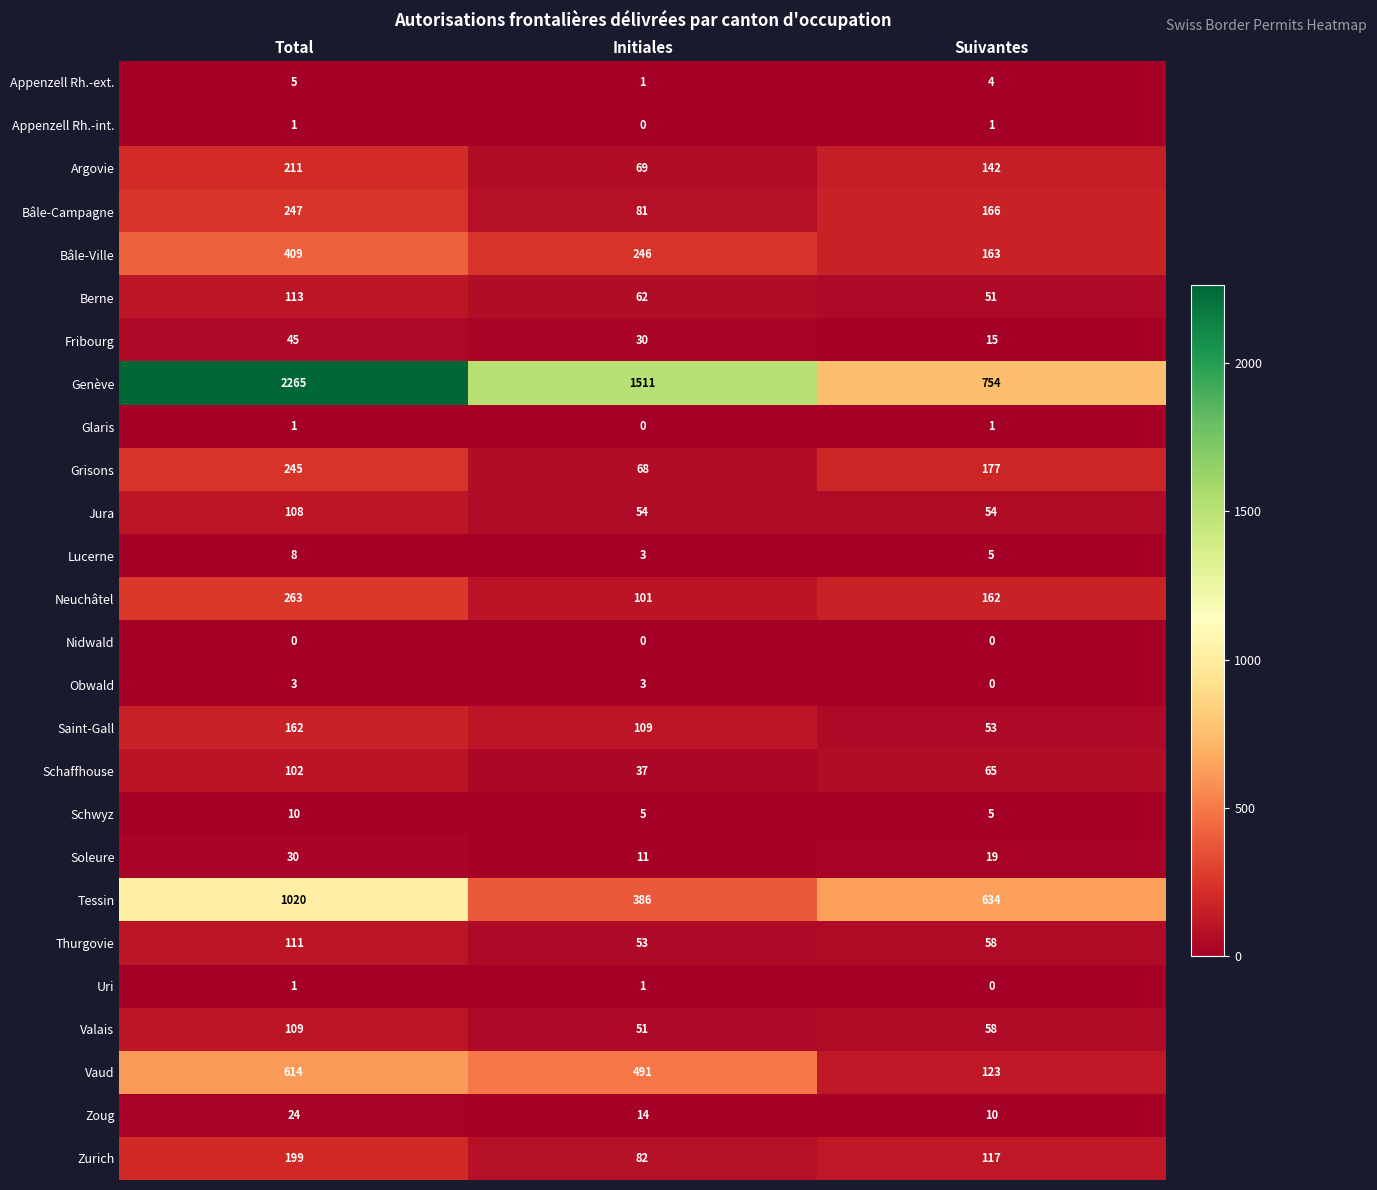

What is the difference between the maximum and minimum values in the Fribourg series?

30